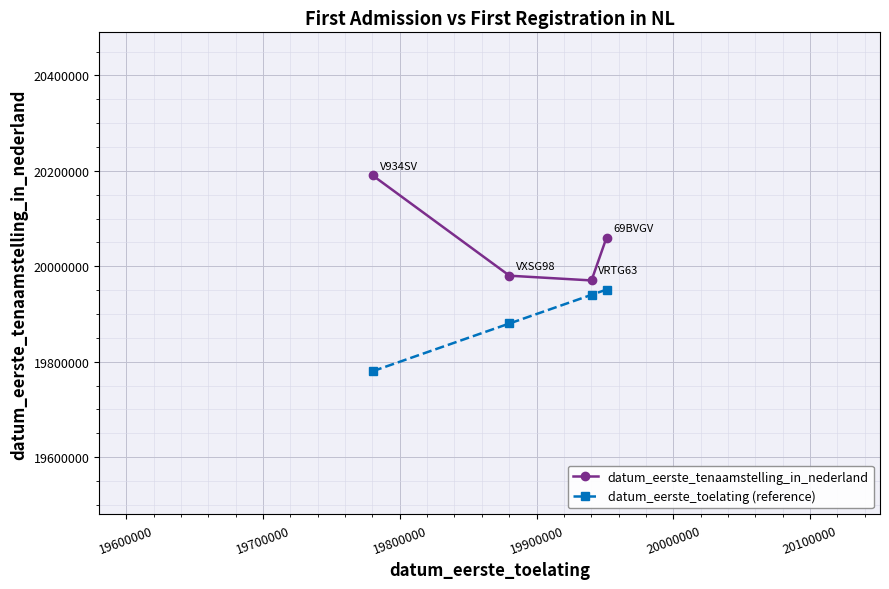

What is the value of the datum_eerste_tenaamstelling_in_nederland point at the 2nd from the left?

19980326